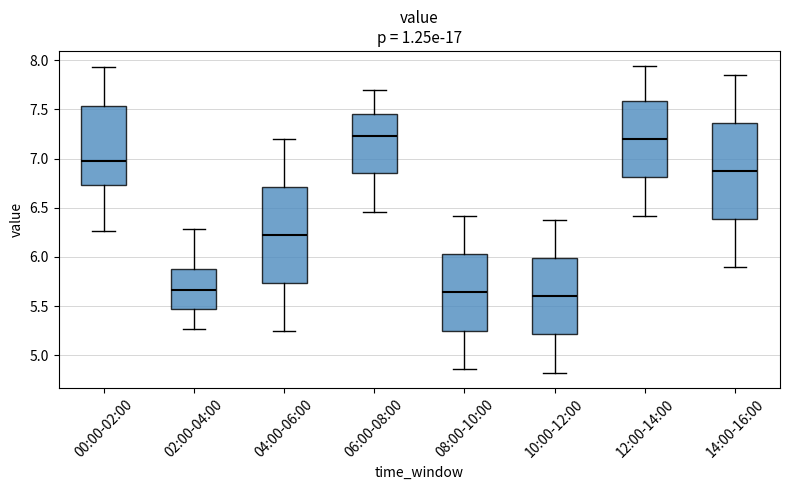

Reading left to right, transcribe this box plot: for each box, give where its median line is, the range the box spans, and where its two whiskers end, as read against the y-axis. The values are not printed on the chart, so give them approximately, as read against the axis.

00:00-02:00: median 7.00, box 6.75 to 7.55, whiskers 6.25 to 7.95
02:00-04:00: median 5.65, box 5.45 to 5.90, whiskers 5.25 to 6.30
04:00-06:00: median 6.25, box 5.75 to 6.70, whiskers 5.25 to 7.20
06:00-08:00: median 7.25, box 6.85 to 7.45, whiskers 6.45 to 7.70
08:00-10:00: median 5.65, box 5.25 to 6.05, whiskers 4.85 to 6.40
10:00-12:00: median 5.60, box 5.20 to 6.00, whiskers 4.80 to 6.40
12:00-14:00: median 7.20, box 6.80 to 7.60, whiskers 6.40 to 7.95
14:00-16:00: median 6.90, box 6.40 to 7.35, whiskers 5.90 to 7.85